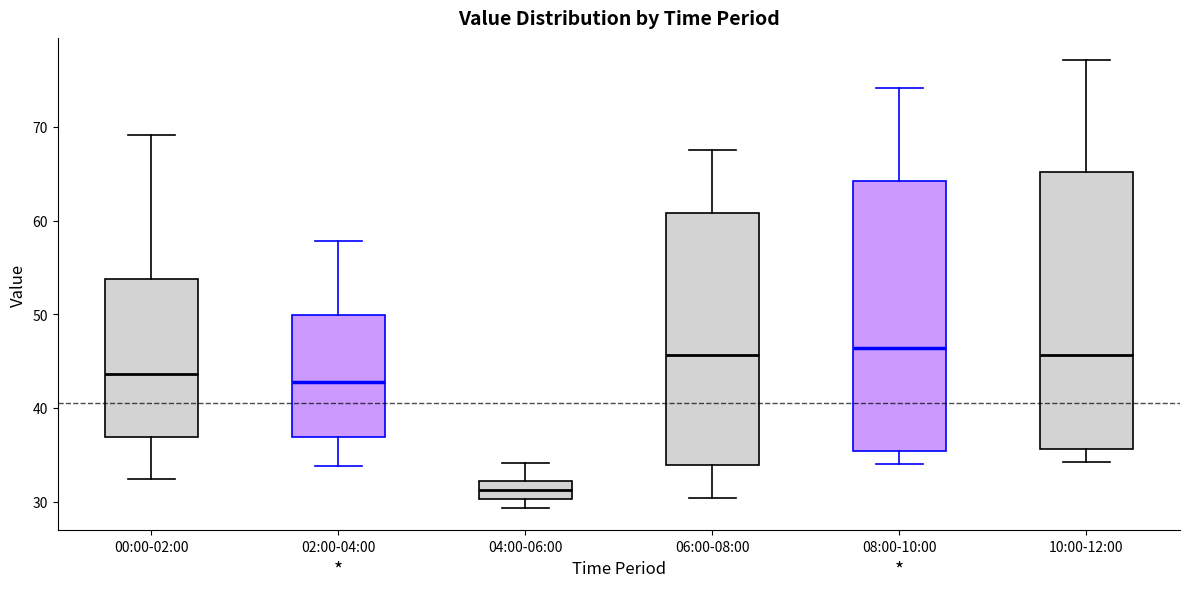

Where does the upper whisker of the box for 00:00-02:00 end on the y-axis? The values are not printed on the chart, so give them approximately, as read against the axis.

69